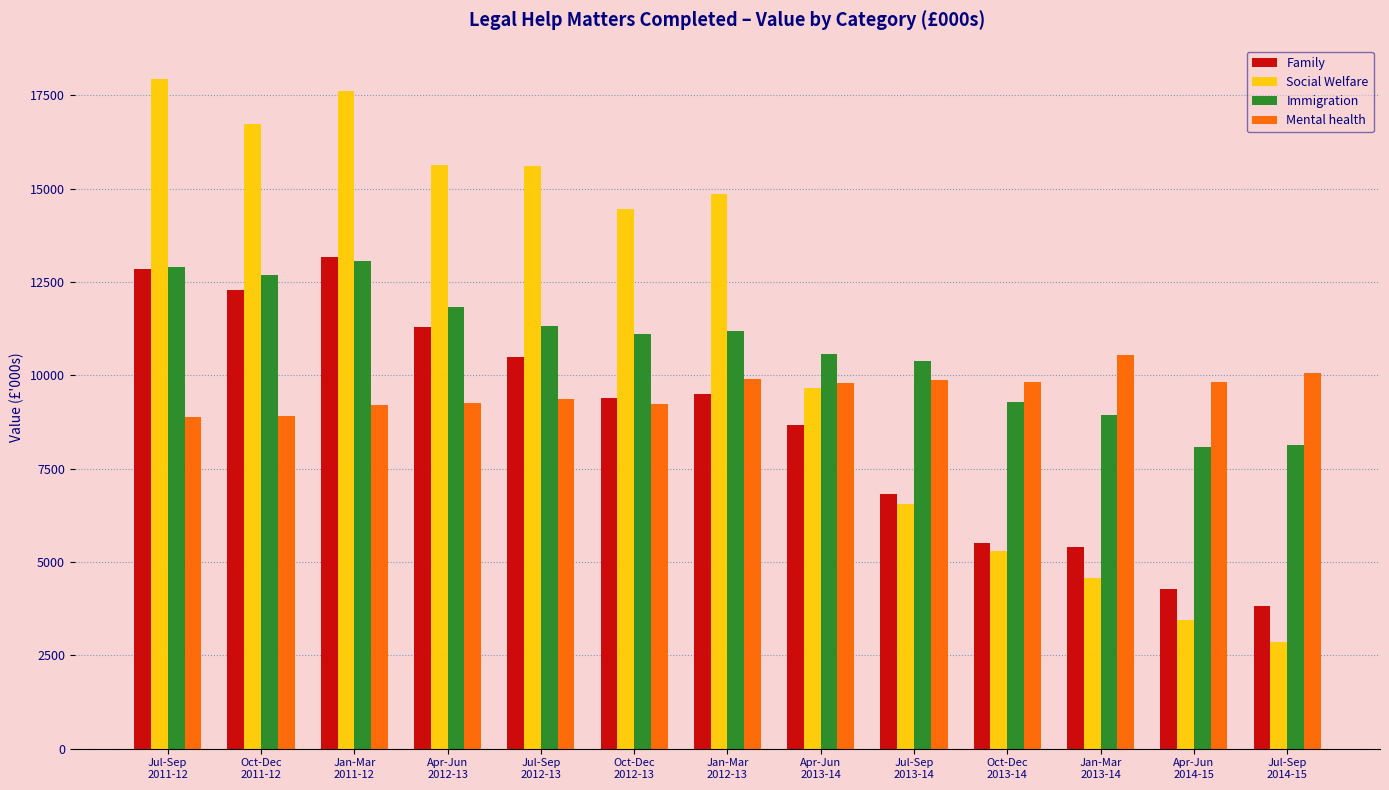

What is the sum of all Family values?

113424.0